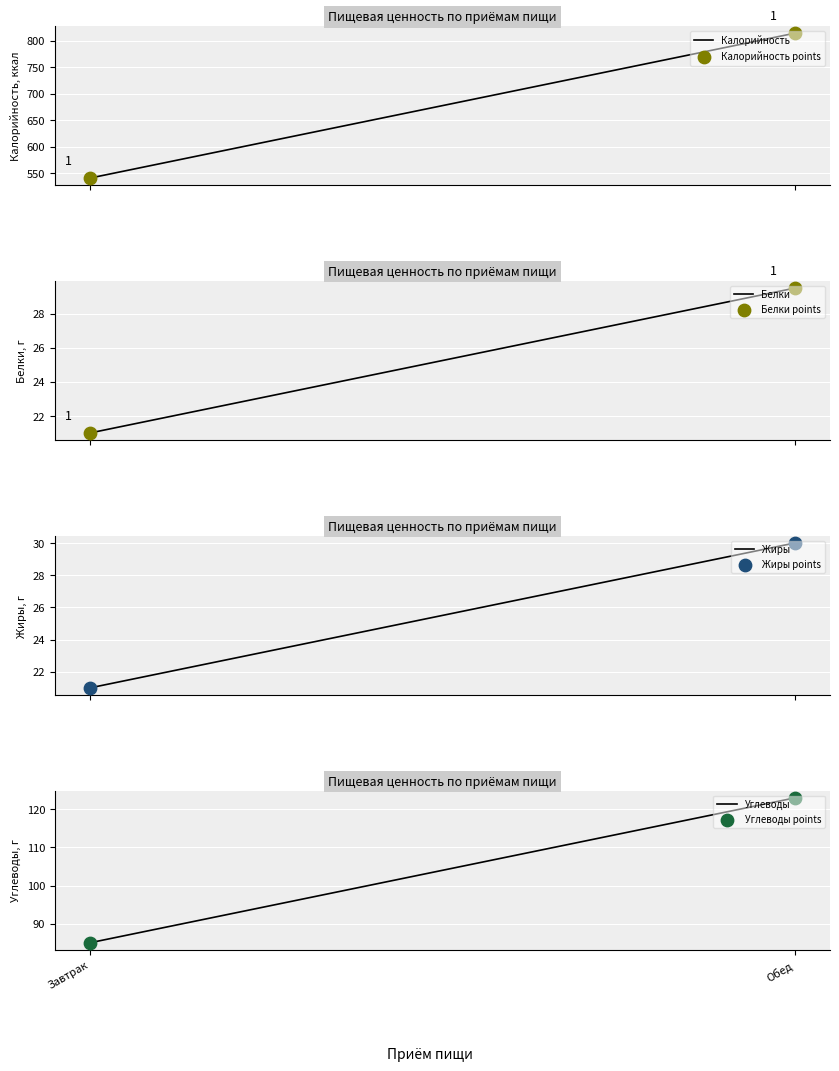

What is the total value across all series at Завтрак?

668.0